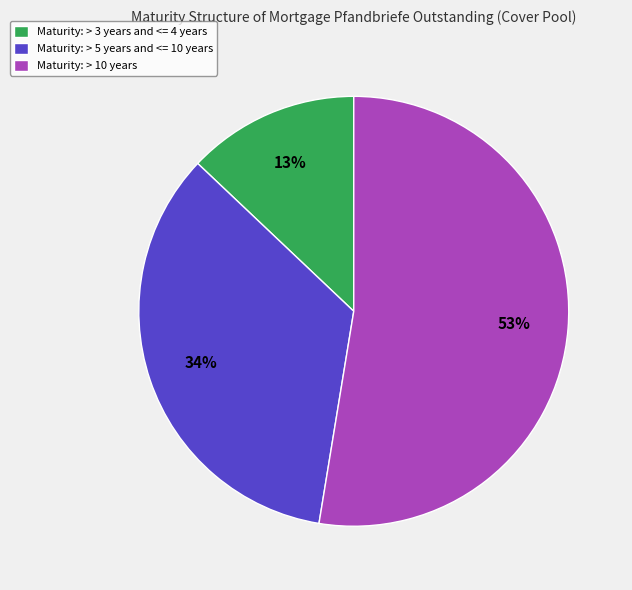

Which category accounts for the majority?

Maturity: > 10 years